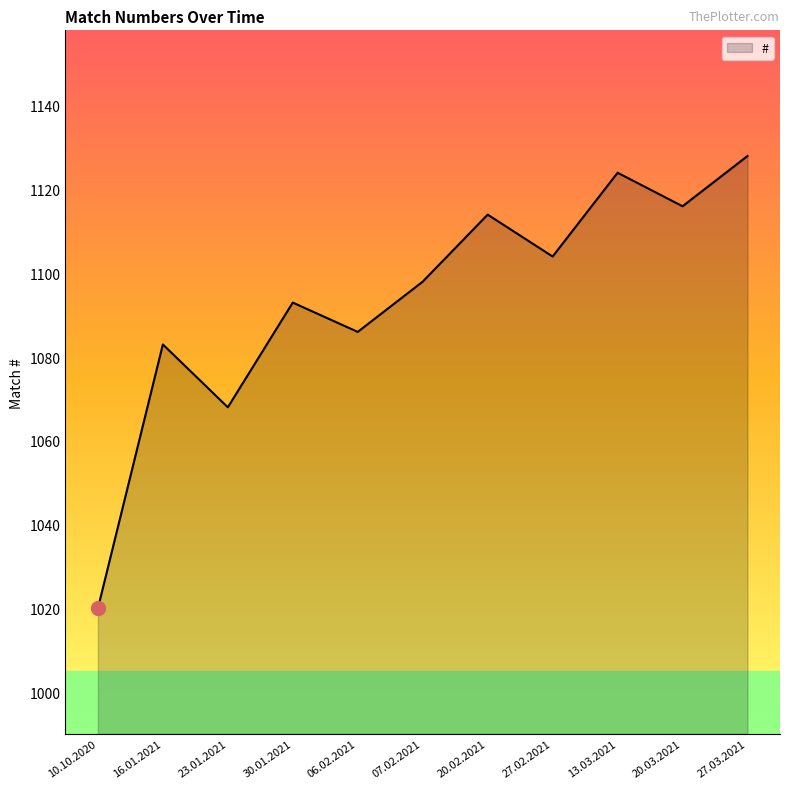

The chart shows a value of 1083 at 16.01.2021. True or false?

True